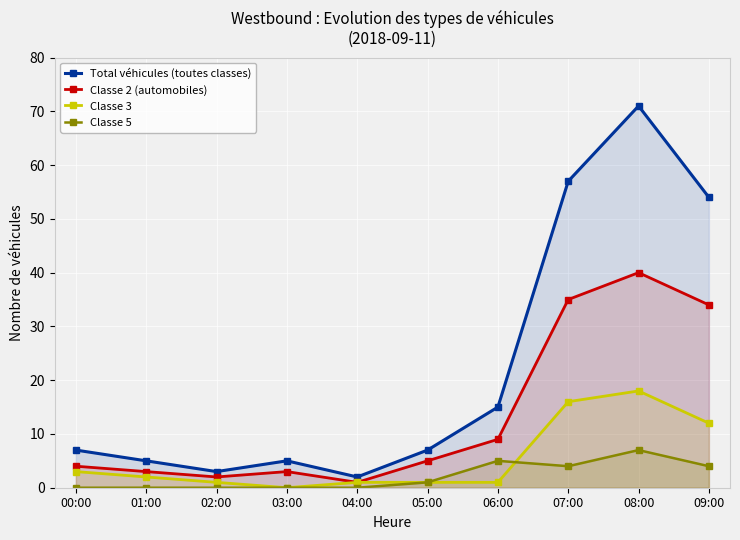

Which label corresponds to the smallest value in the chart?

03:00